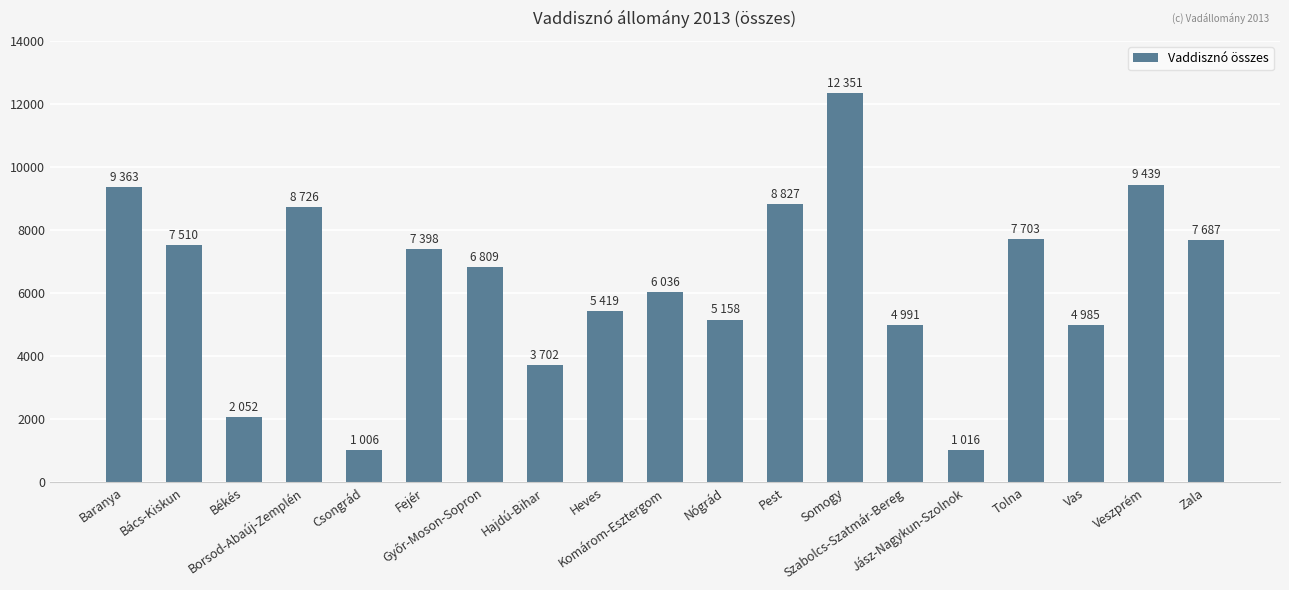

What is the ratio of the value at Fejér to the value at Bács-Kiskun?

1.0